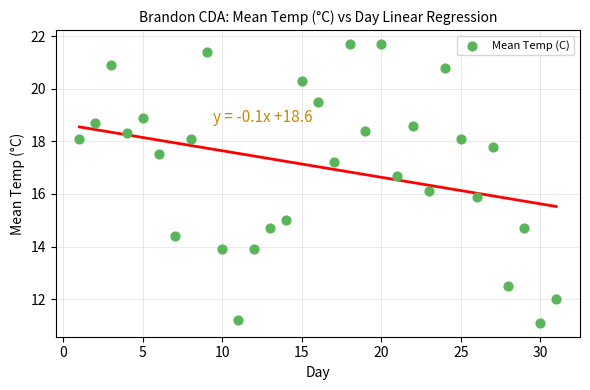

What is the range of X values (max minus min)?

30.0